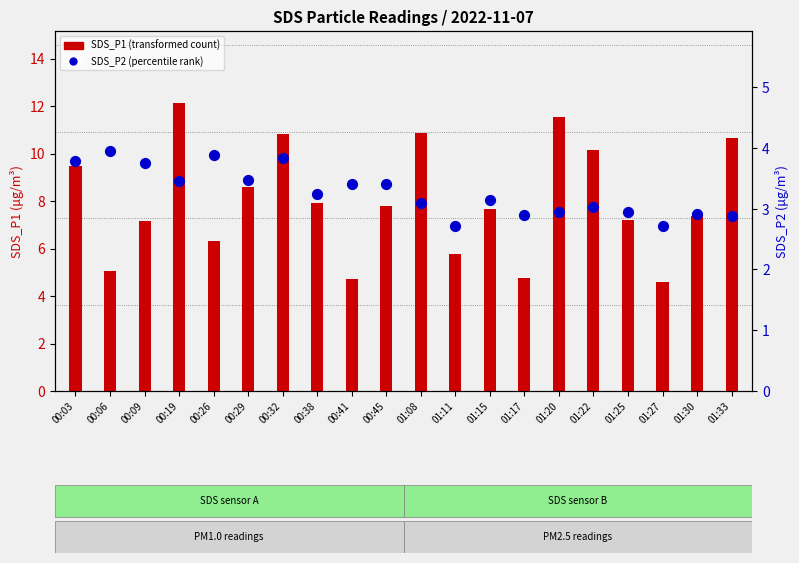

Which series contains the lowest Y value?

SDS_P2 (percentile rank)